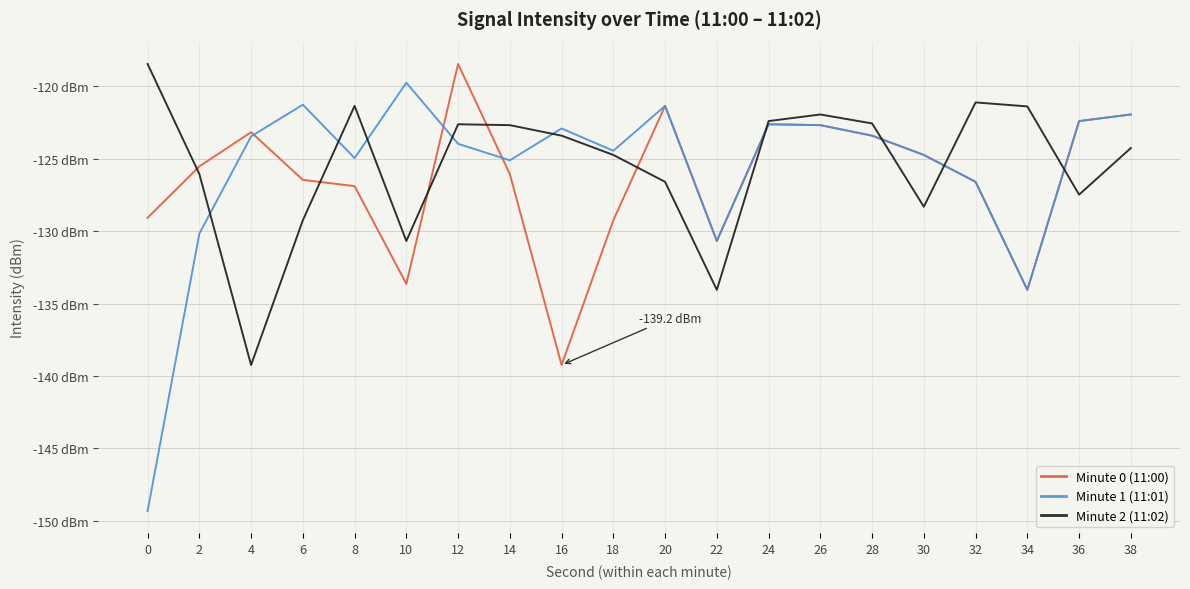

How many intersections are there between Minute 2 (11:02) and Minute 0 (11:00)?

9